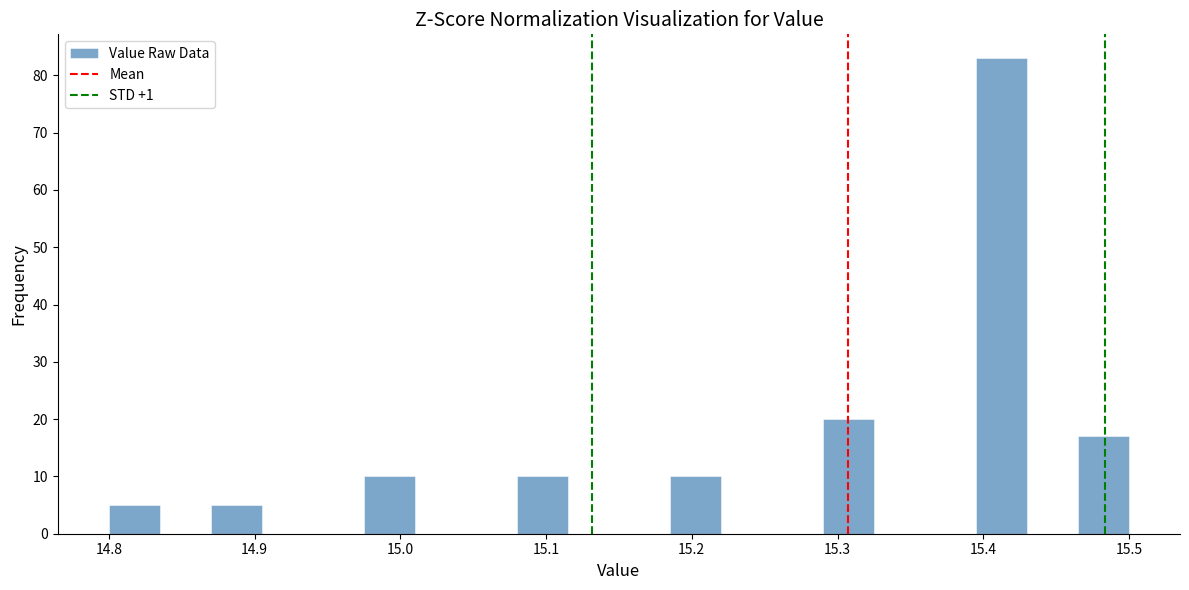

Around what value on the x-axis is the tallest bar? Give the approximate position of its centre, as read against the axis.

15.41